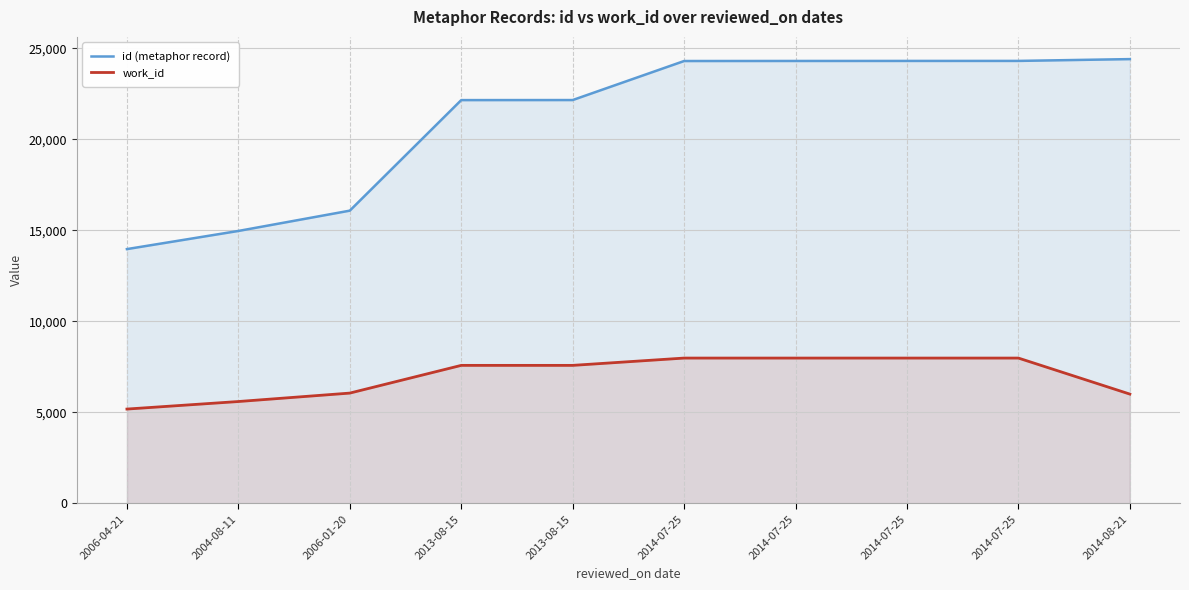

At which category is the sum across all series the highest?

2014-07-25